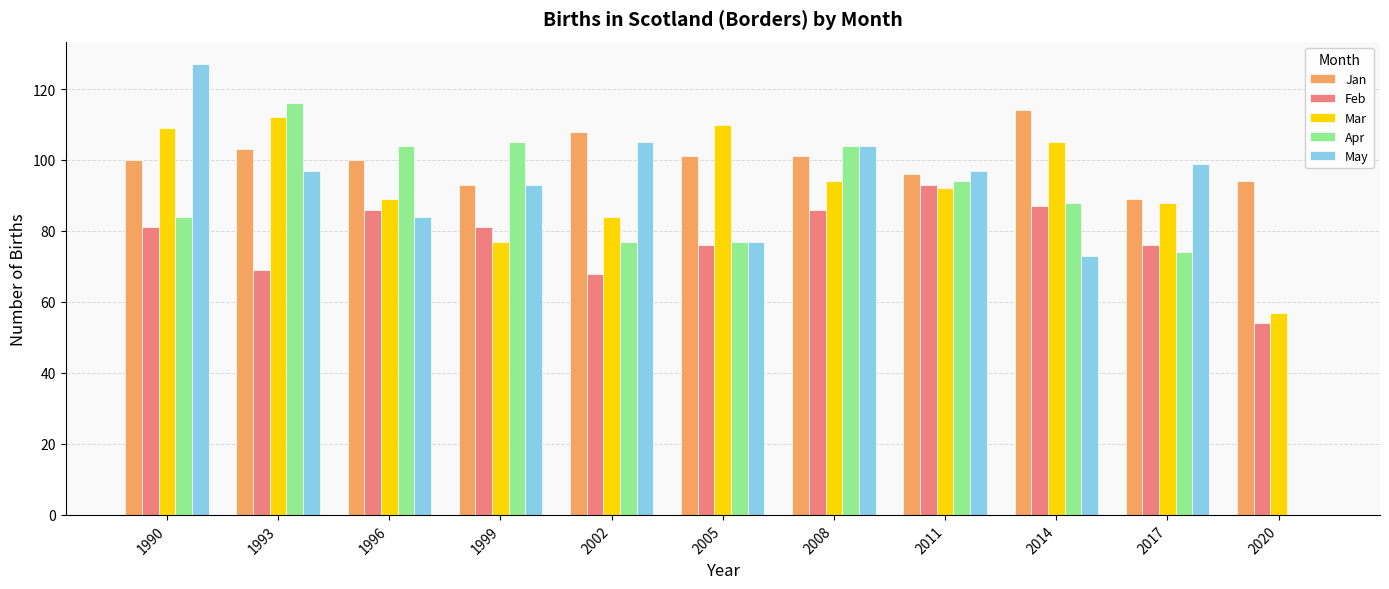

Count the number of data series in this chart.

5